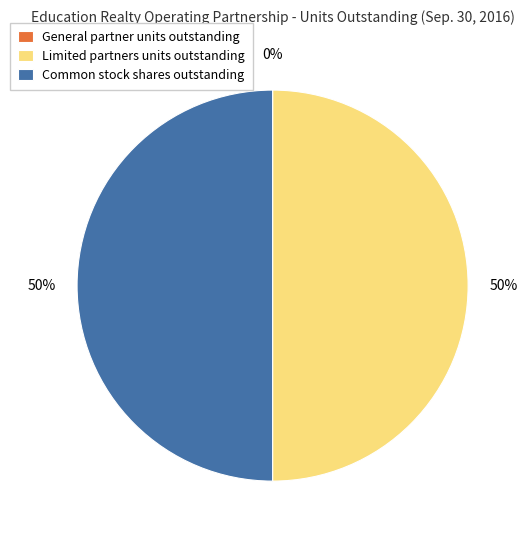

What percentage is the Limited partners units outstanding slice, to the nearest percent?

50%